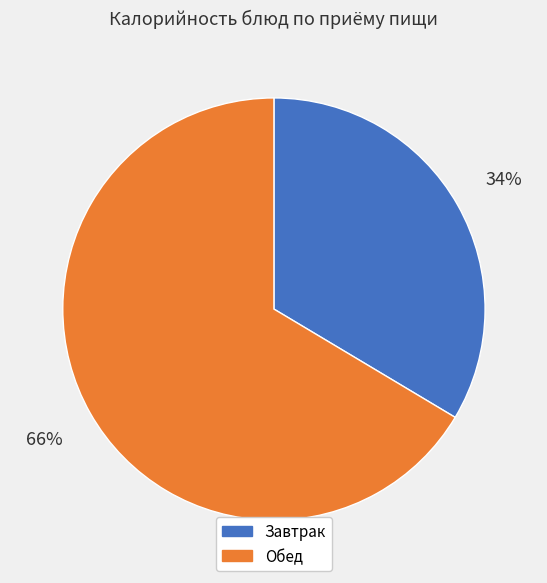

To the nearest percent, what is the average slice percentage?

50%